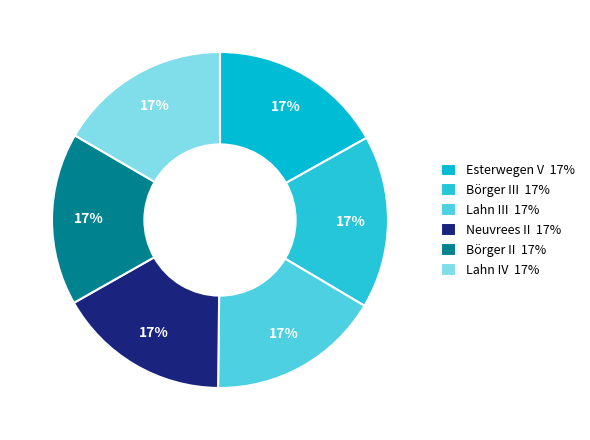

To the nearest percent, what is the average slice percentage?

17%